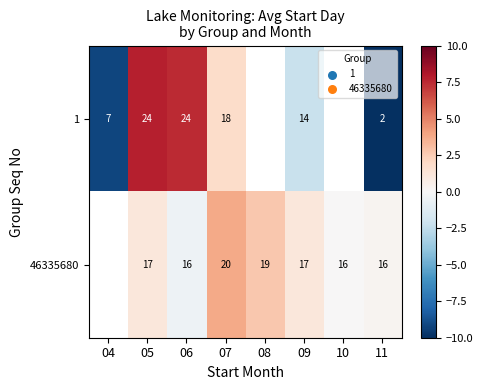

What value does the 1 series have at 06?

7.5